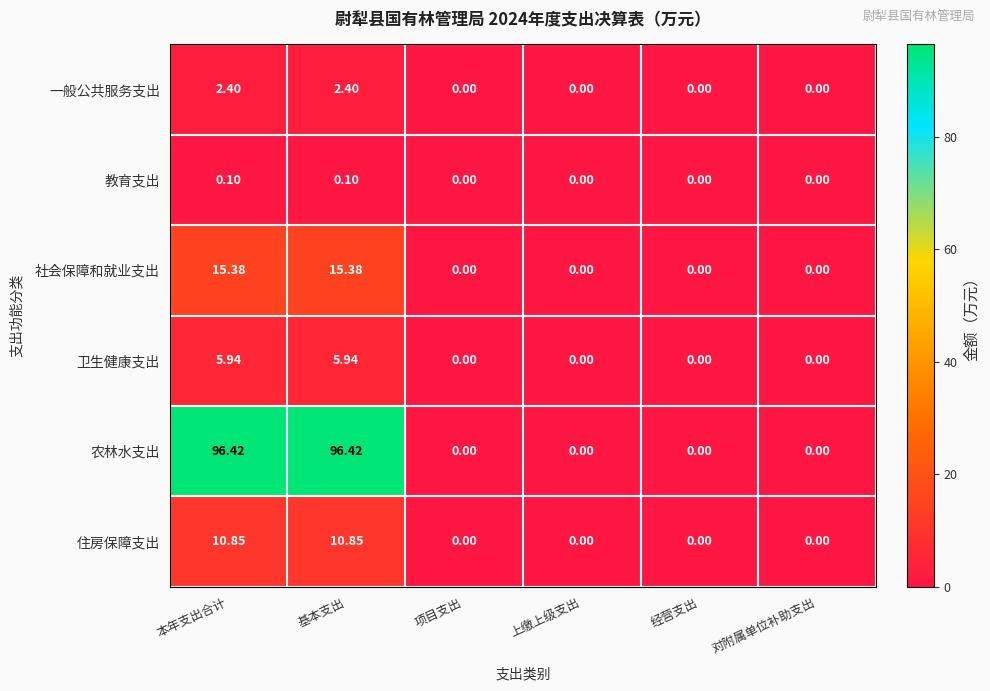

Is the value of 社会保障和就业支出 at 上缴上级支出 greater than the value of 卫生健康支出 at 基本支出?

No